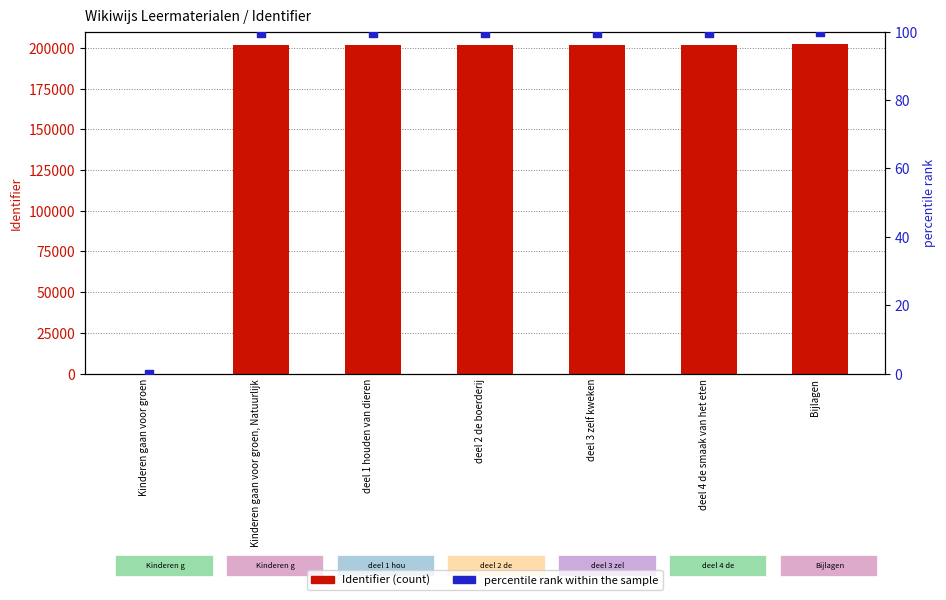

What are all the series names shown in the legend?

Identifier (count), percentile rank within the sample